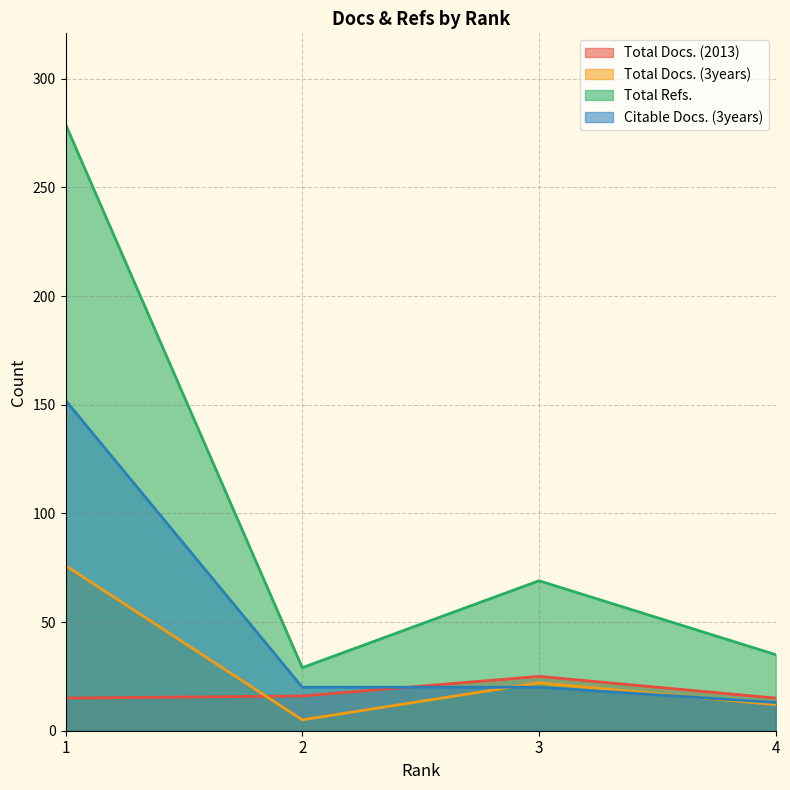

Reading left to right, extract all data points from this chart.

Total Docs. (2013): 15	16	25	15
Total Docs. (3years): 76	5	22	12
Total Refs.: 279	29	69	35
Citable Docs. (3years): 152	20	20	13